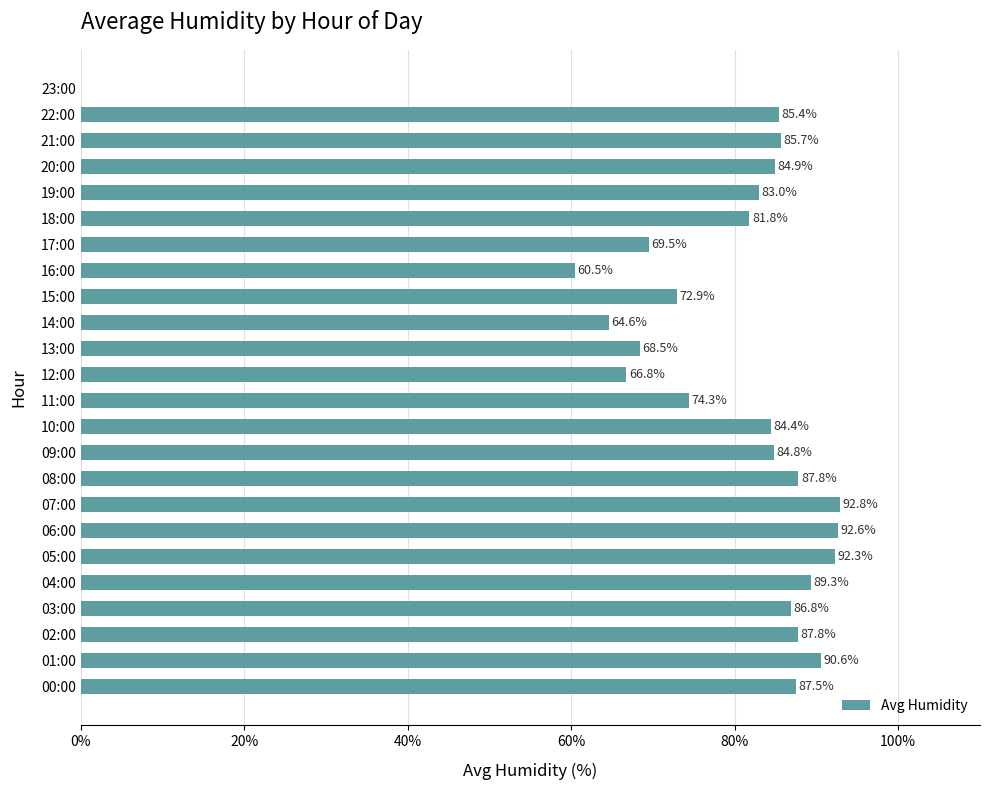

What is the change in value from 00:00 to 06:00?

+5.1